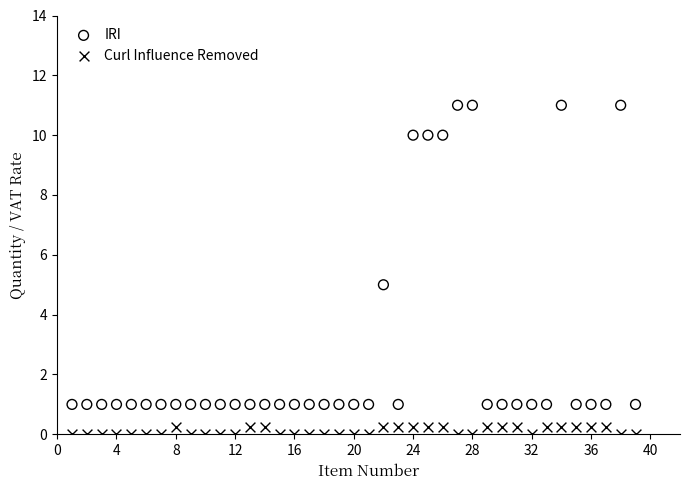

Across all data points, what is the range of Y values (max minus min)?

11.0